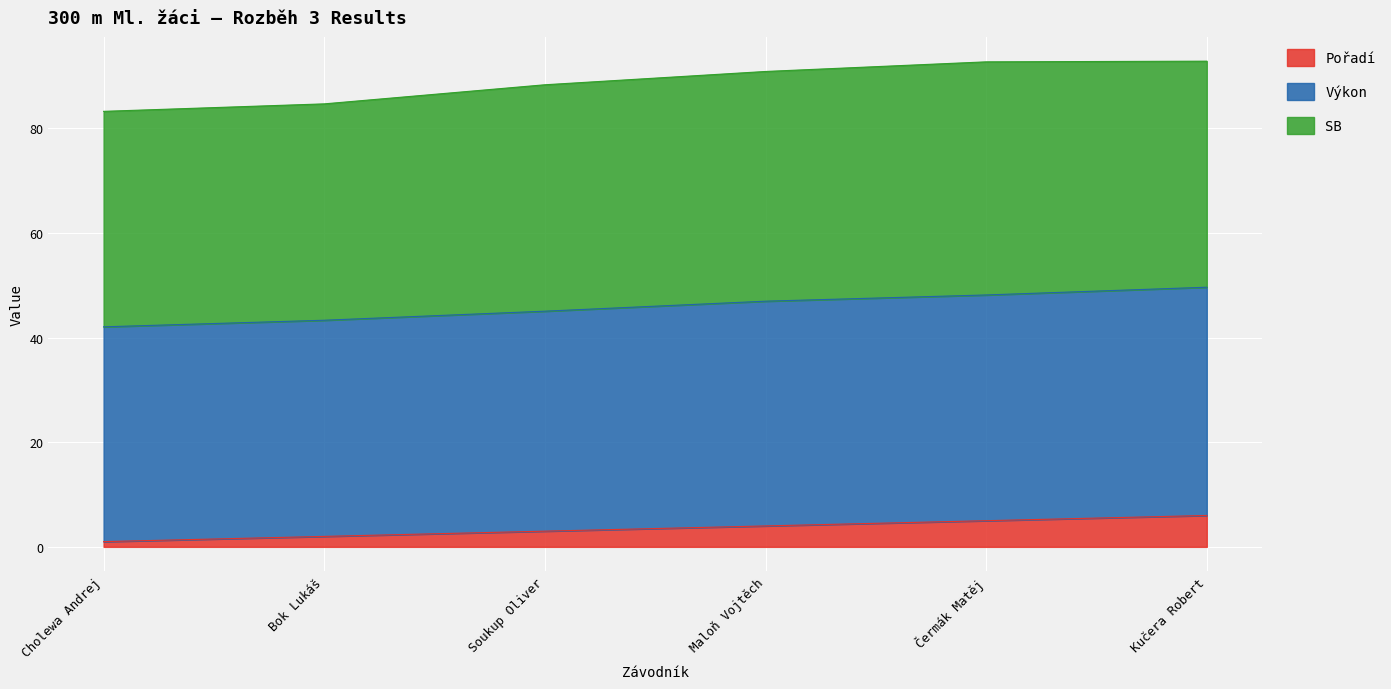

The Pořadí series shows 3.0 at Soukup Oliver. True or false?

True